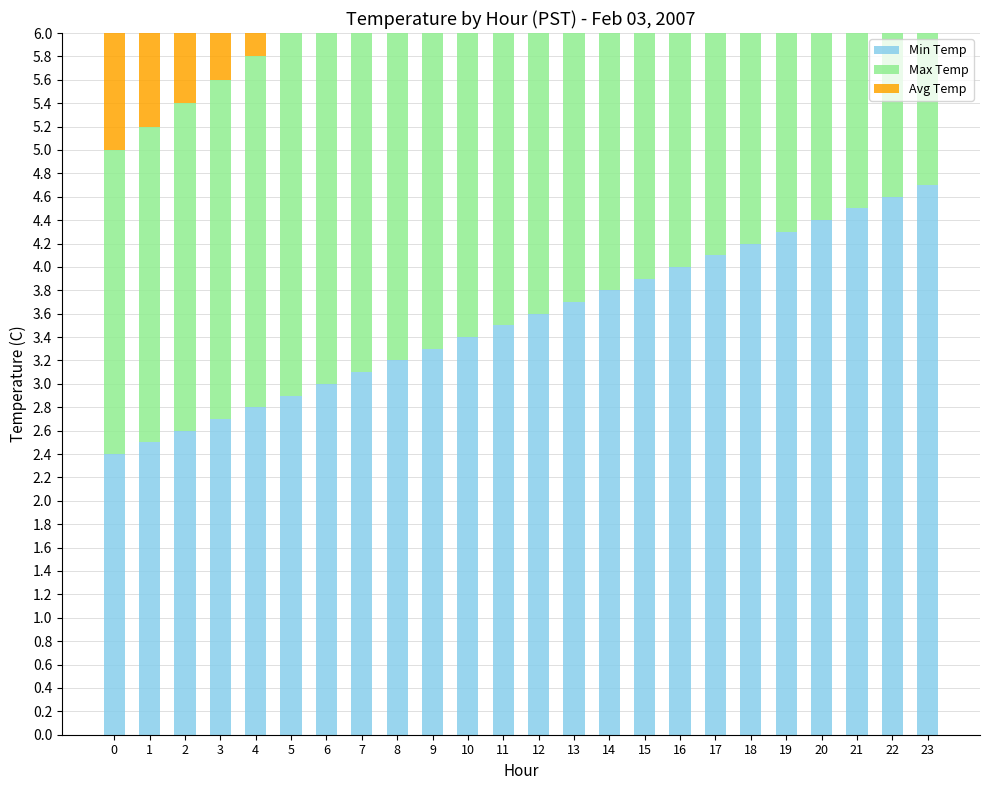

At which category does the chart reach its peak across all series?

23